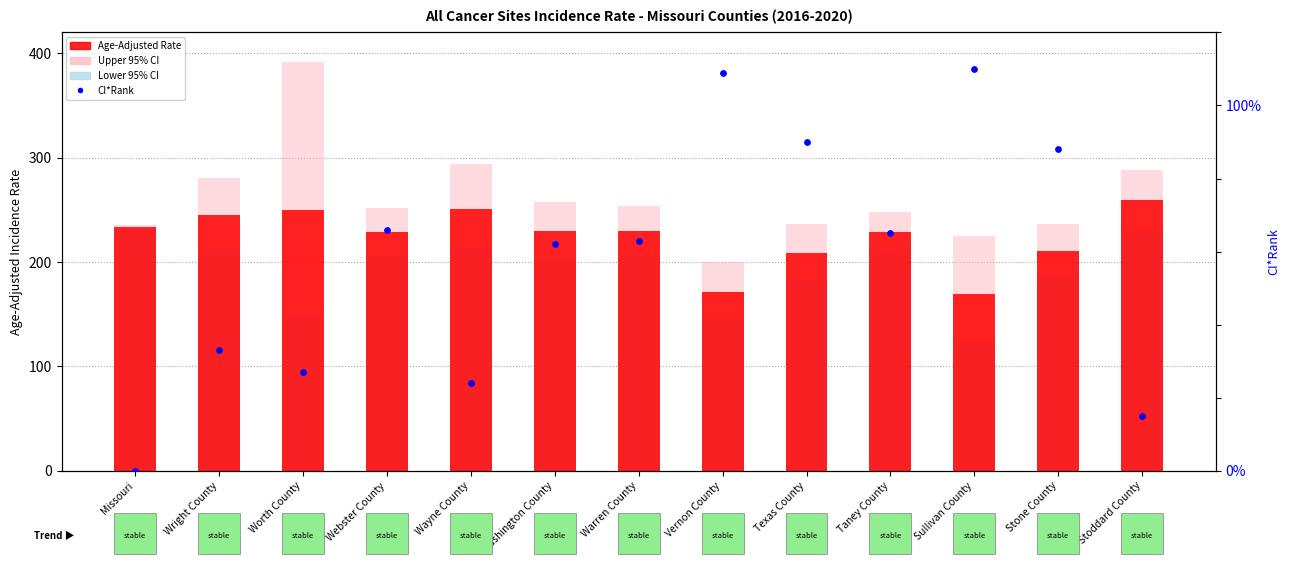

Which series has the widest spread of Y values?

Upper 95% CI